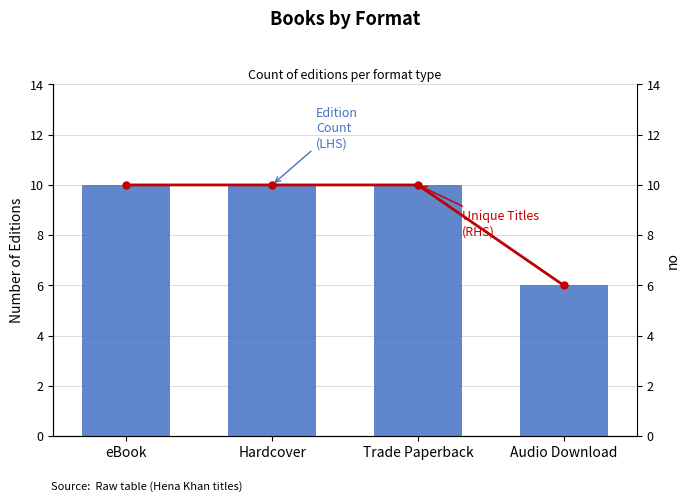

Is it true that Edition Count (LHS) equals 17 at eBook?

False